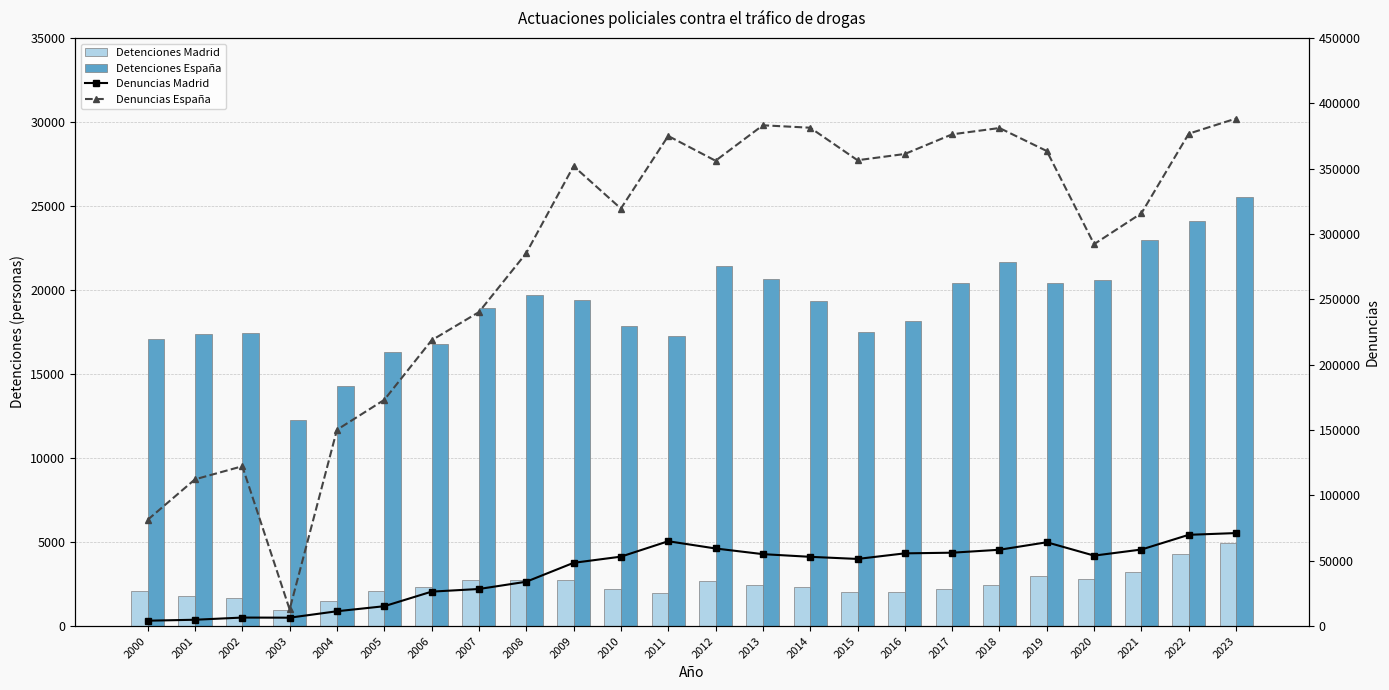

Is it true that Denuncias España equals 240237 at 2007?

True